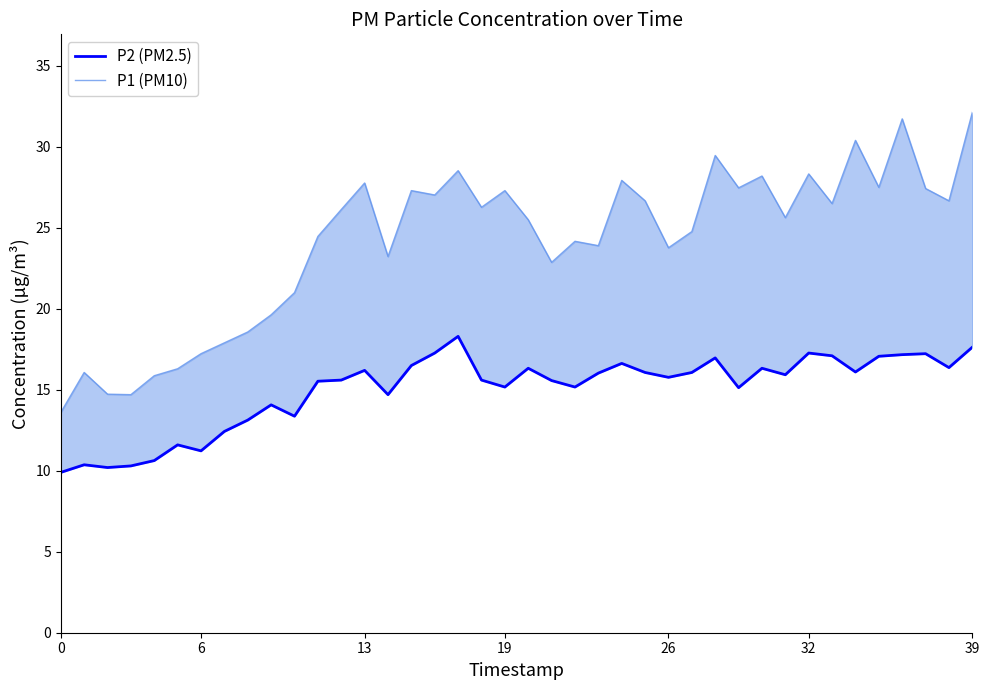

What is the difference between the maximum and minimum values in the P2 (PM2.5) series?

8.4